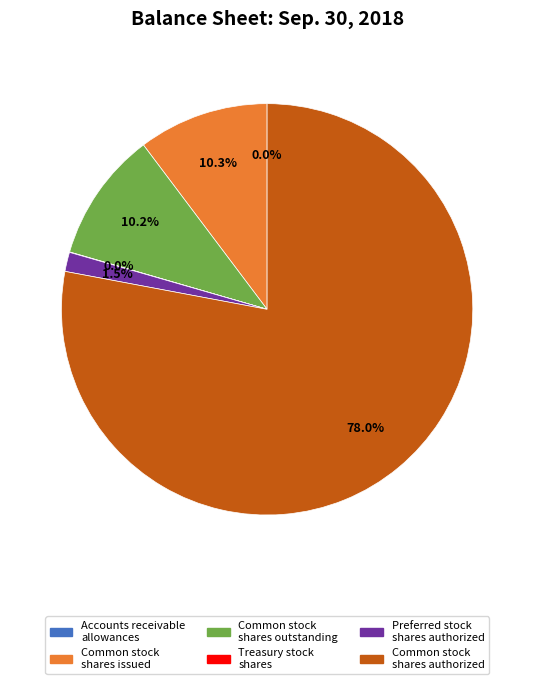

Which has a higher value, Common stock shares authorized or Common stock shares issued?

Common stock shares authorized